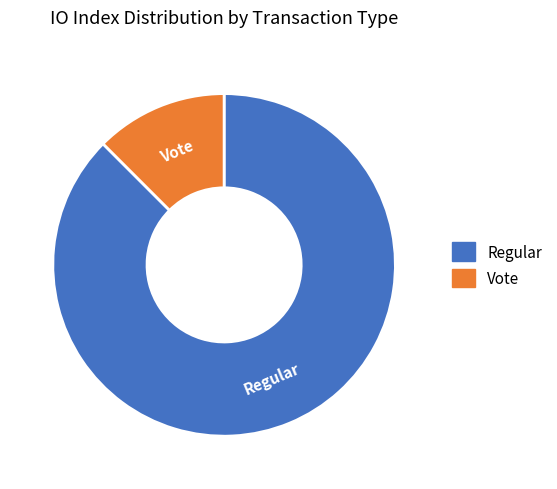

Rank the categories by value from highest to lowest.

Regular, Vote